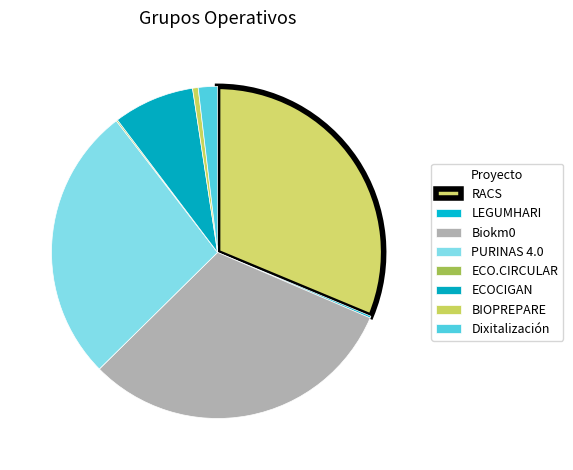

How much of the chart is everything except Biokm0?

68.9%